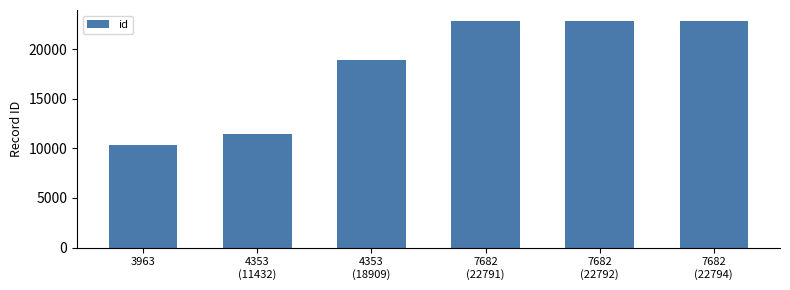

Where is the data nearest to the value 16553?

4353
(18909)